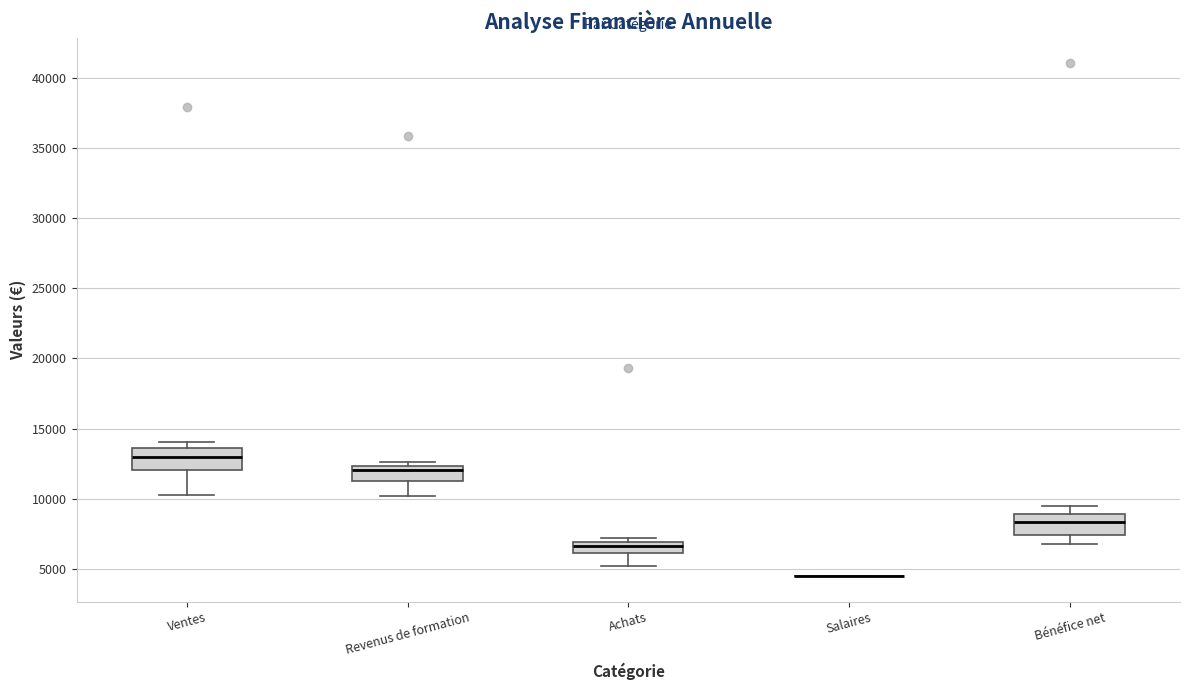

Where does the median line of the box for Ventes sit on the y-axis? The values are not printed on the chart, so give them approximately, as read against the axis.

13000